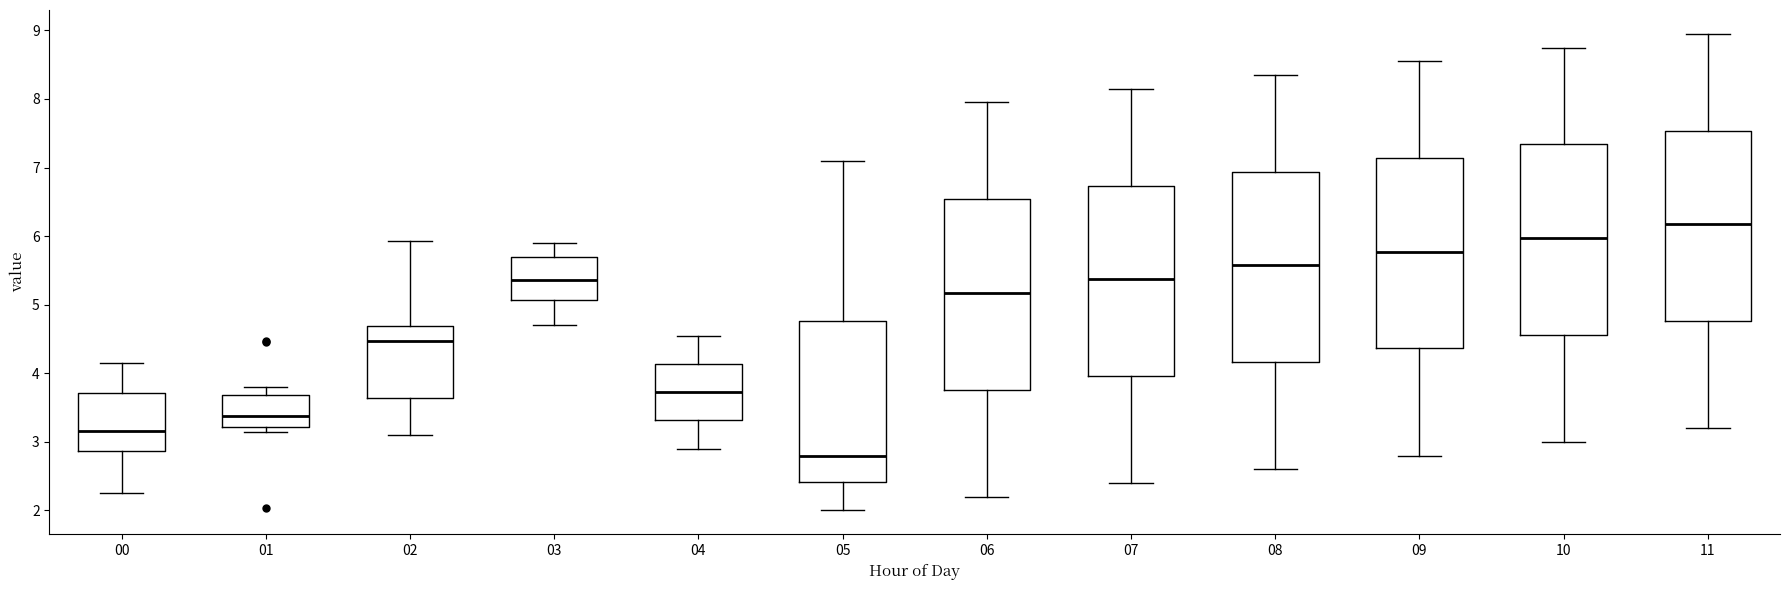

Reading left to right, transcribe this box plot: for each box, give where its median line is, the range the box spans, and where its two whiskers end, as read against the y-axis. The values are not printed on the chart, so give them approximately, as read against the axis.

00: median 3.2, box 2.9 to 3.7, whiskers 2.3 to 4.2
01: median 3.4, box 3.2 to 3.7, whiskers 3.2 (just below the box's lower edge) to 3.8
02: median 4.5, box 3.6 to 4.7, whiskers 3.1 to 5.9
03: median 5.4, box 5.1 to 5.7, whiskers 4.7 to 5.9
04: median 3.7, box 3.3 to 4.1, whiskers 2.9 to 4.6
05: median 2.8, box 2.4 to 4.8, whiskers 2.0 to 7.1
06: median 5.2, box 3.8 to 6.5, whiskers 2.2 to 8.0
07: median 5.4, box 4.0 to 6.7, whiskers 2.4 to 8.2
08: median 5.6, box 4.2 to 6.9, whiskers 2.6 to 8.4
09: median 5.8, box 4.4 to 7.1, whiskers 2.8 to 8.6
10: median 6.0, box 4.6 to 7.3, whiskers 3.0 to 8.8
11: median 6.2, box 4.8 to 7.5, whiskers 3.2 to 9.0